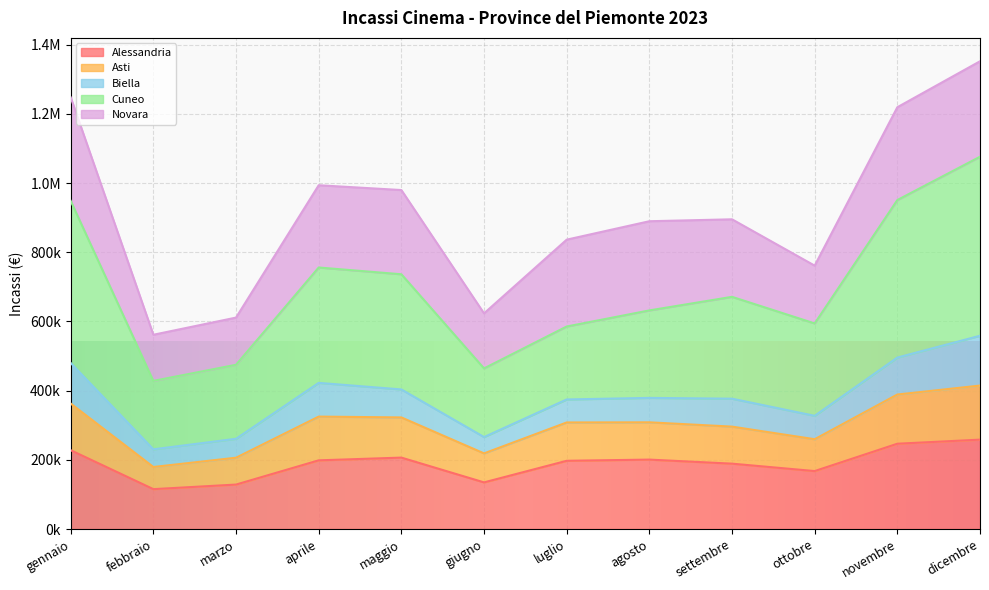

True or false: Alessandria and Asti intersect in this chart.

False